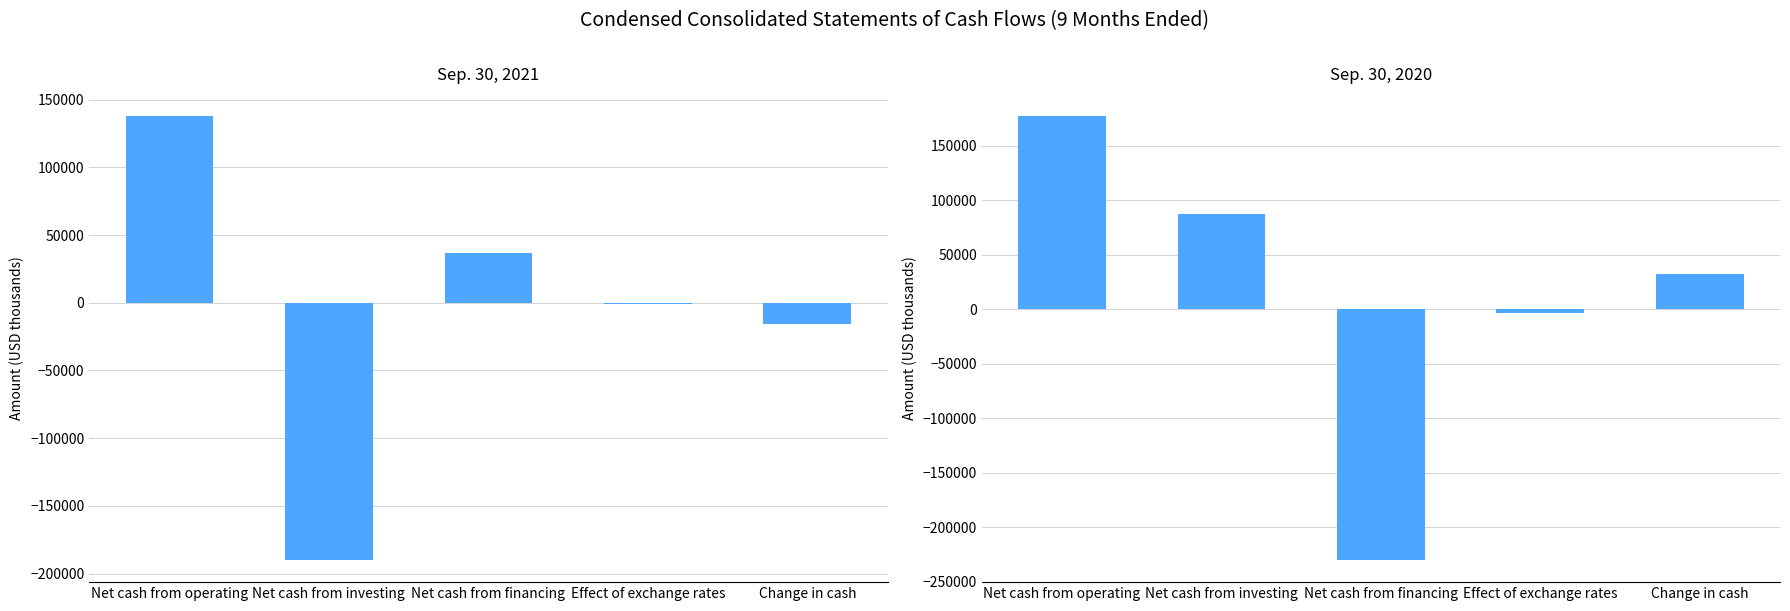

What is the total value across all series at Net cash from financing?

-193174